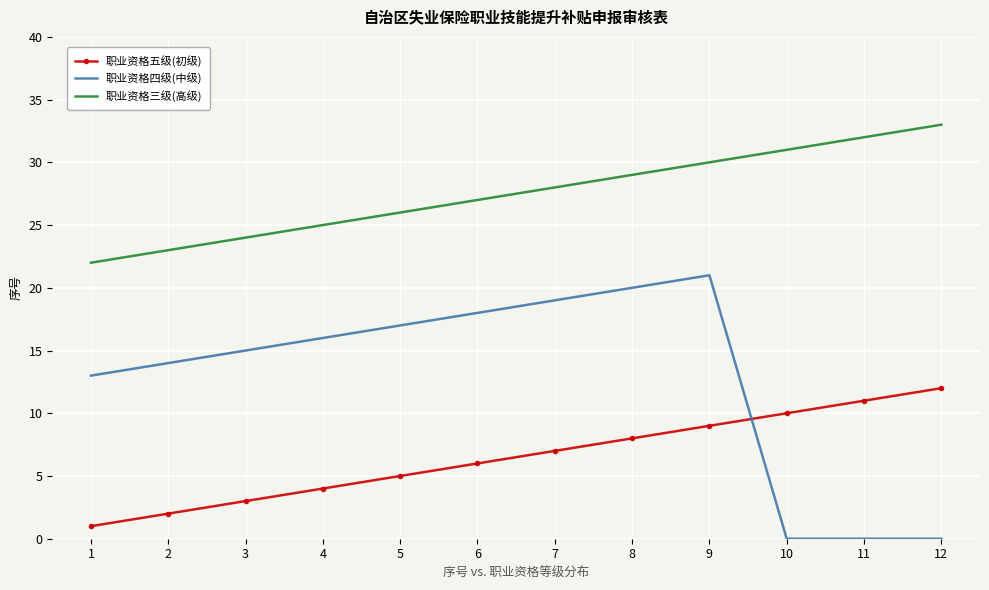

Which series has the widest spread of values?

职业资格四级(中级)